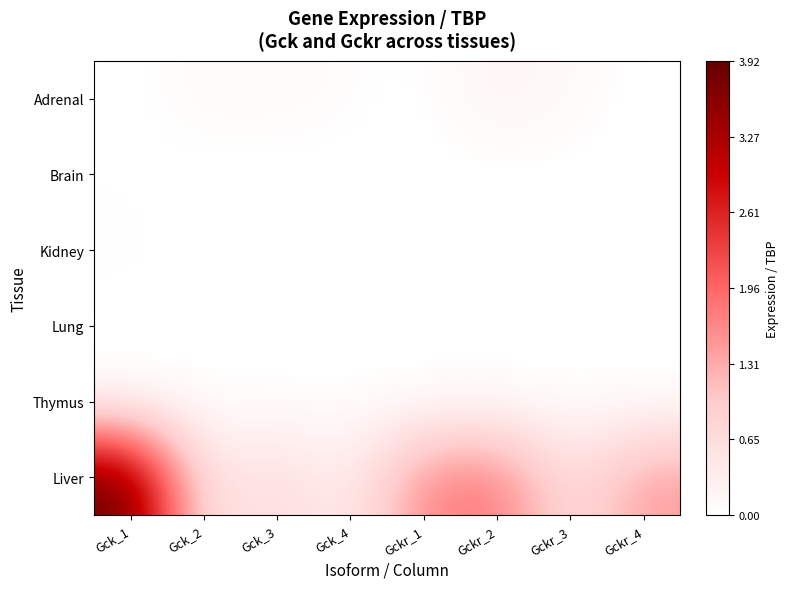

What is the total value across all series at Gckr_4?

1.5